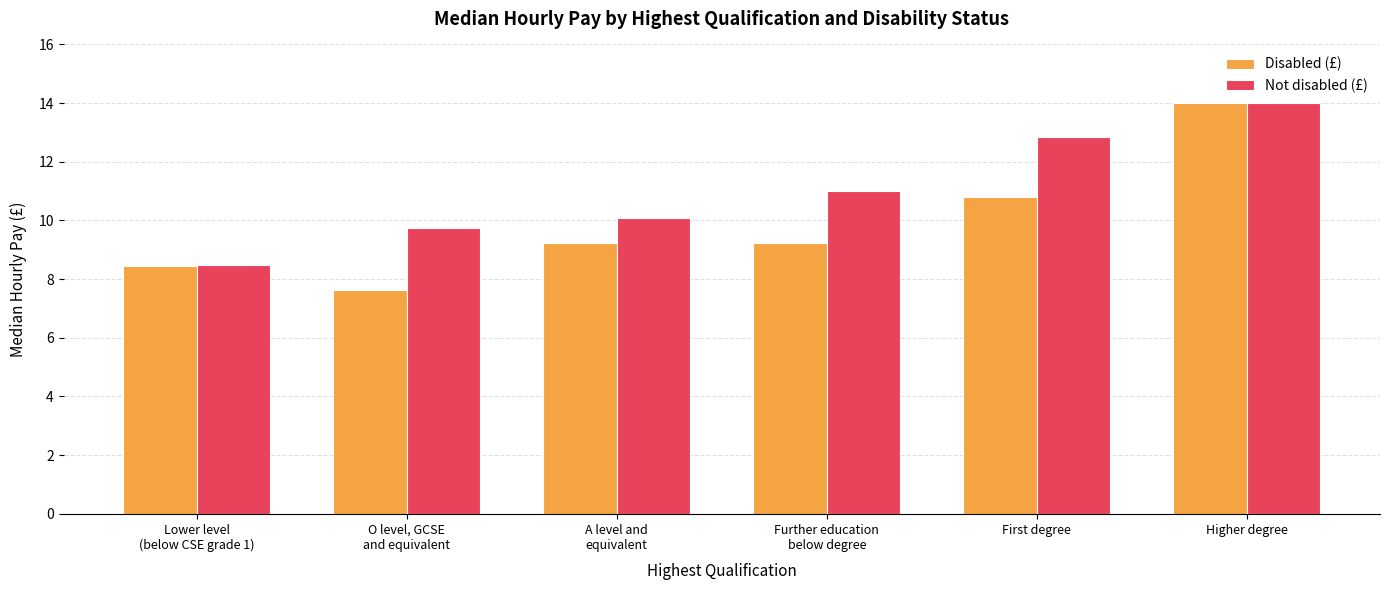

What is the value of the Not disabled (£) bar at the 5th from the left?

12.8